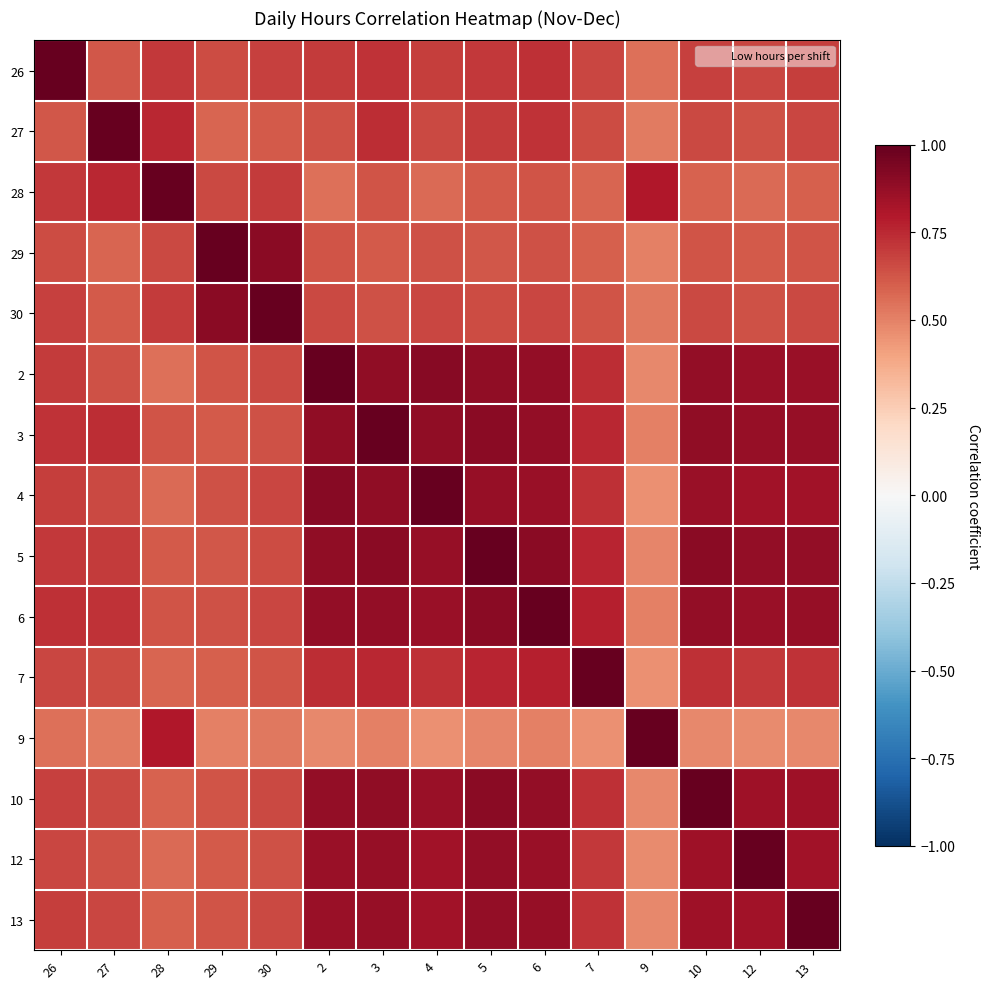

Rank the series by their maximum value, from lowest to highest.

26, 27, 28, 29, 30, 2, 3, 4, 5, 6, 7, 9, 10, 12, 13